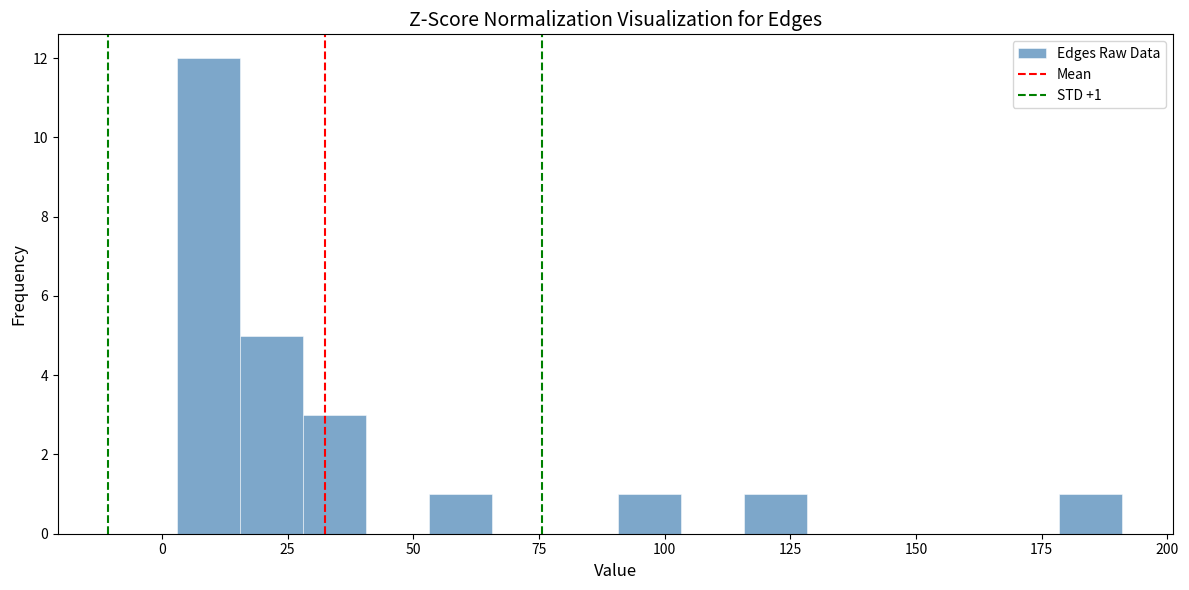

Read against the x-axis, roughly where is the centre of the tallest bar?

10